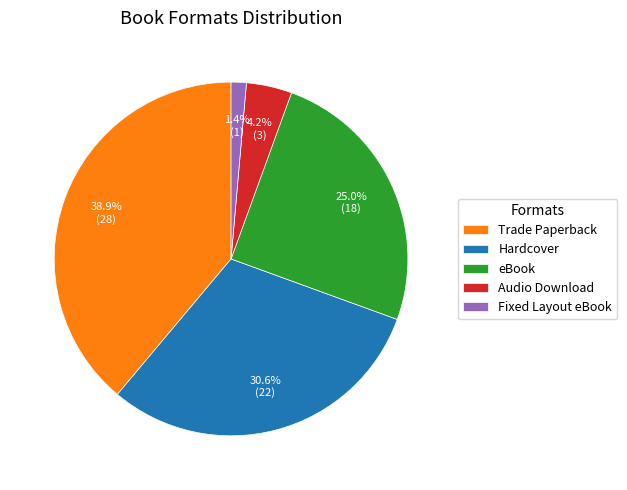

Which category has the smallest portion of the pie?

Fixed Layout eBook